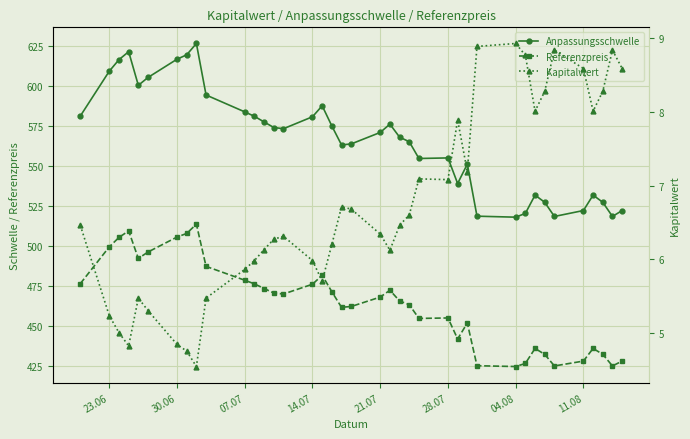

In Referenzpreis, how many points are higher than both neighbors (excluding endpoints)?

8